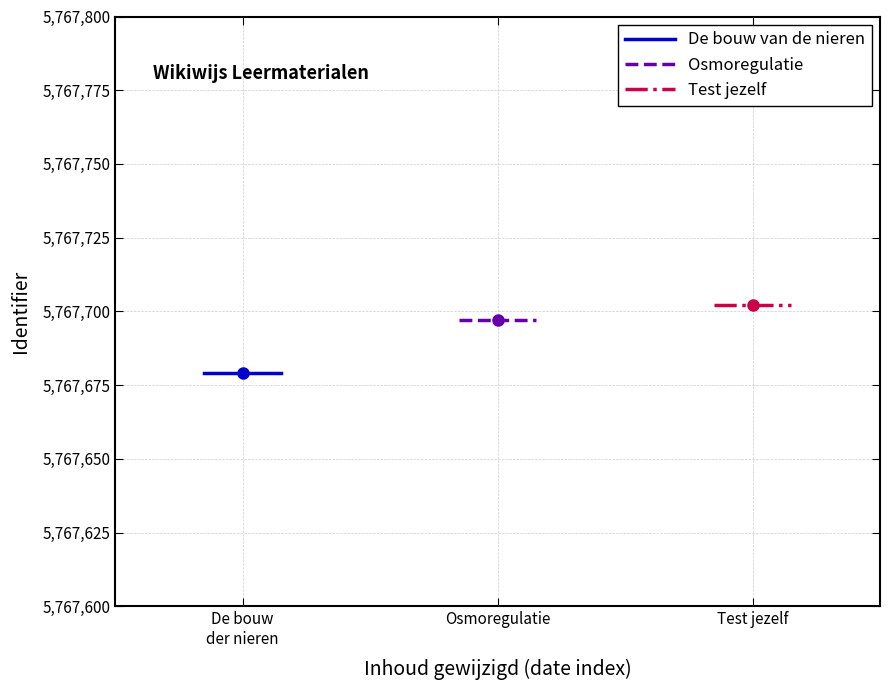

List the labels in order of De bouw van de nieren value, smallest first.

De bouw
der nieren, Osmoregulatie, Test jezelf